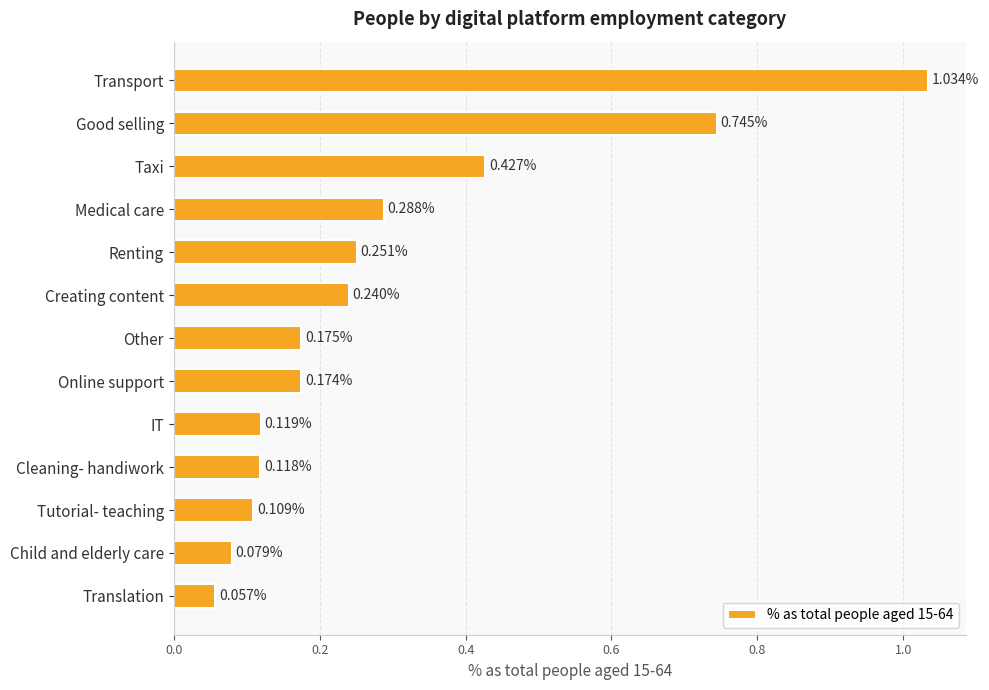

Count the number of categories in the chart.

13